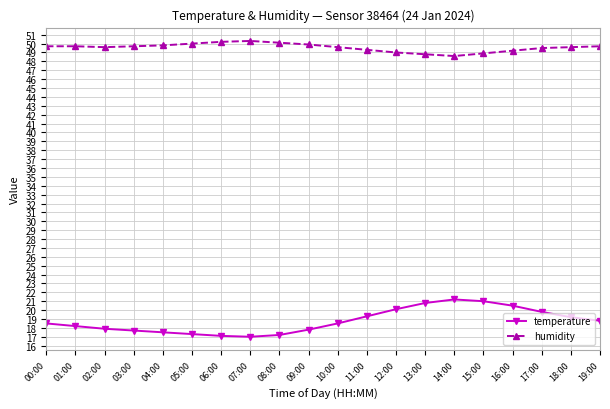

At how many categories does at least one series exceed 44?

20